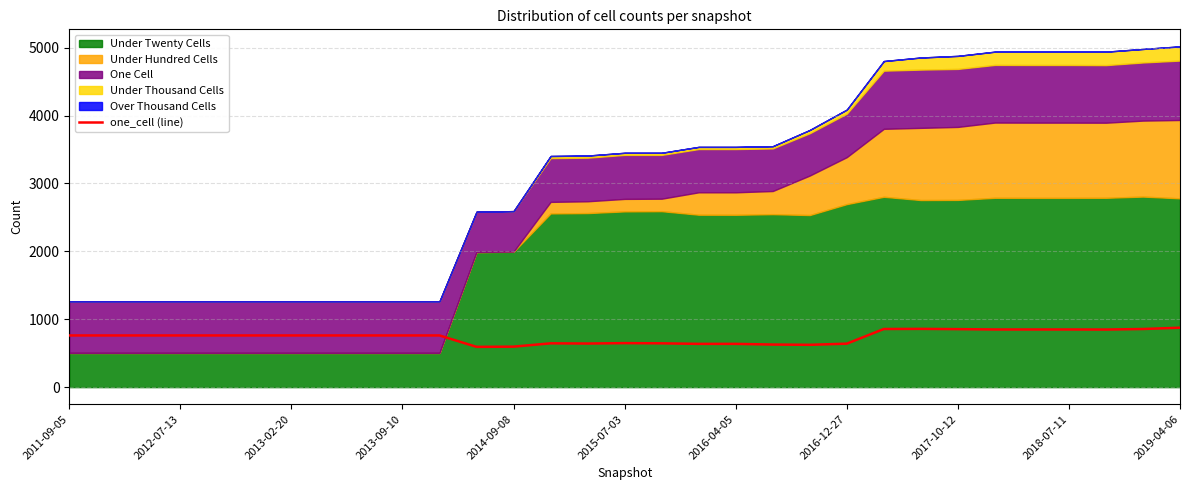

What is the sum of all values?

22998